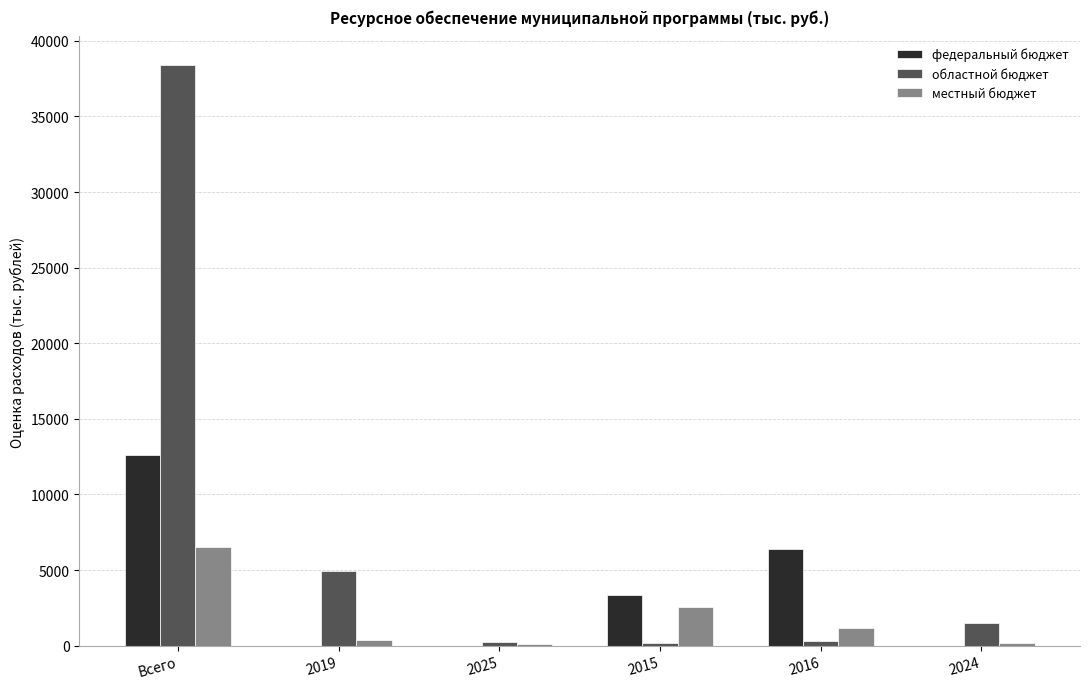

True or false: областной бюджет has a value of 174.6 at 2015.

True